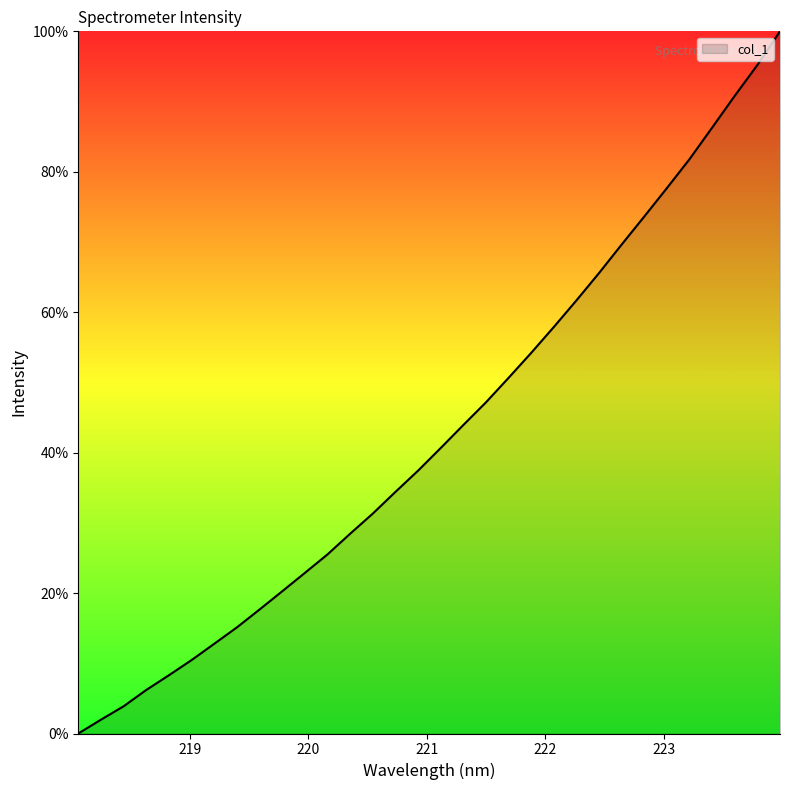

What is the greatest value displayed?

100.0